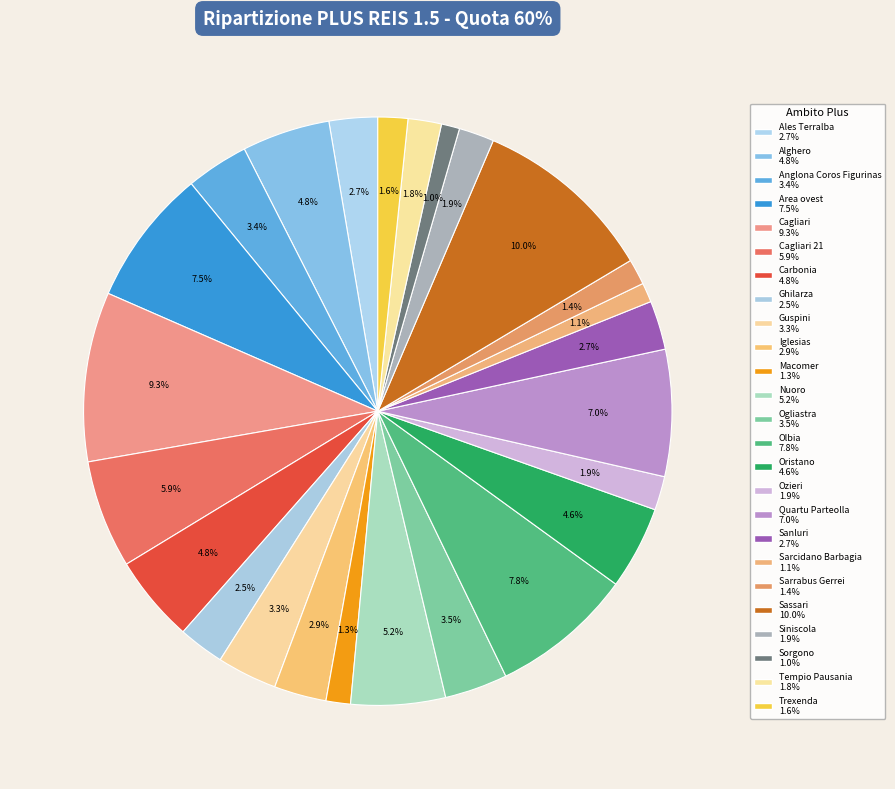

How many segments does this pie chart have?

25